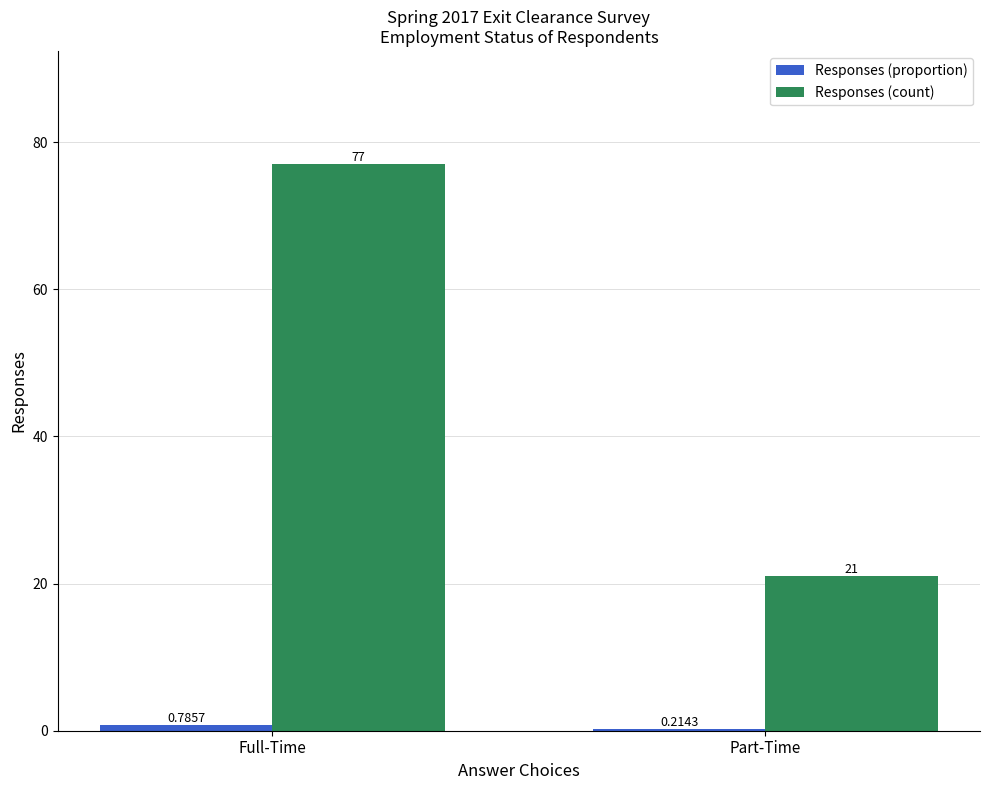

Which series changed the most between Full-Time and Part-Time?

Responses (count)